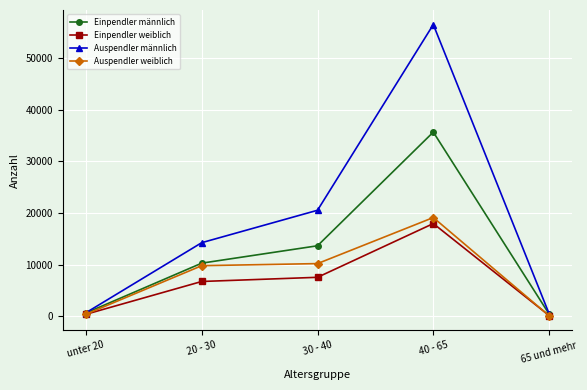

What is the difference between the maximum and minimum values in the Einpendler männlich series?

35233